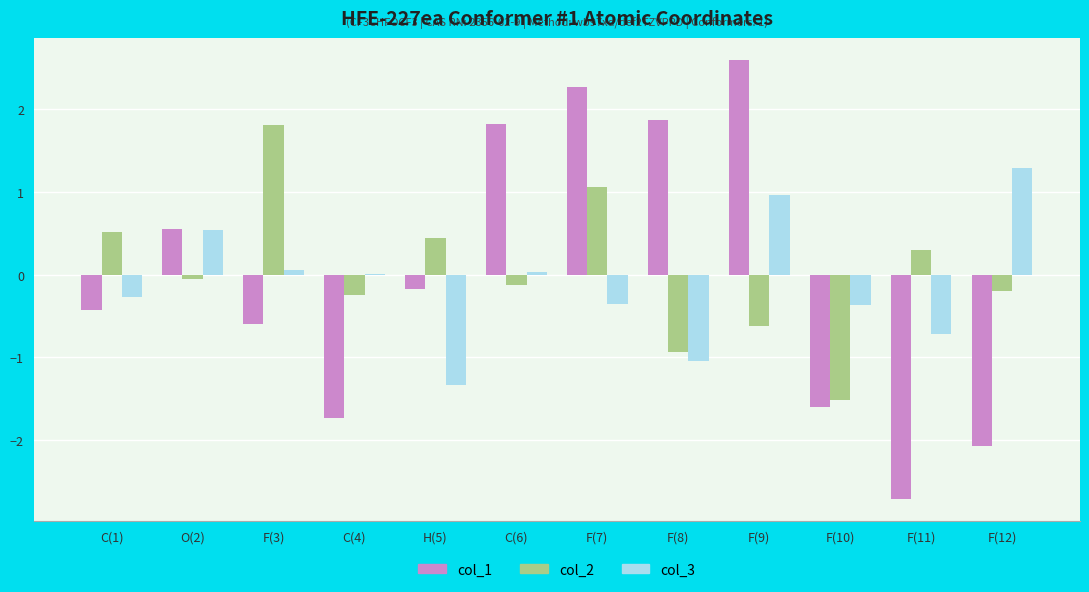

What is the sum of the col_1 values at C(1) and F(8)?

1.4